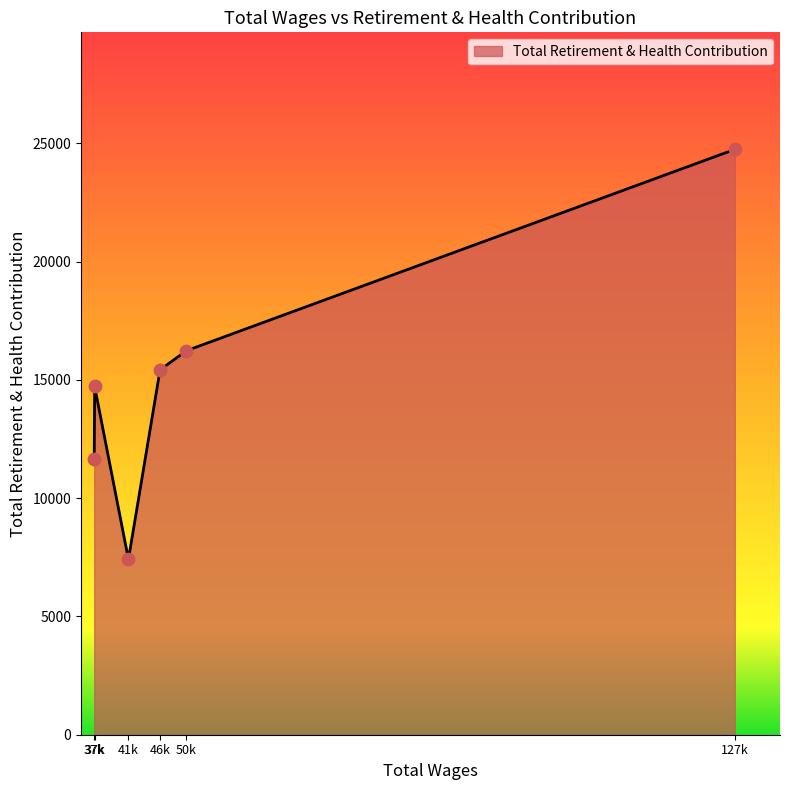

How many categories are shown in the chart?

6